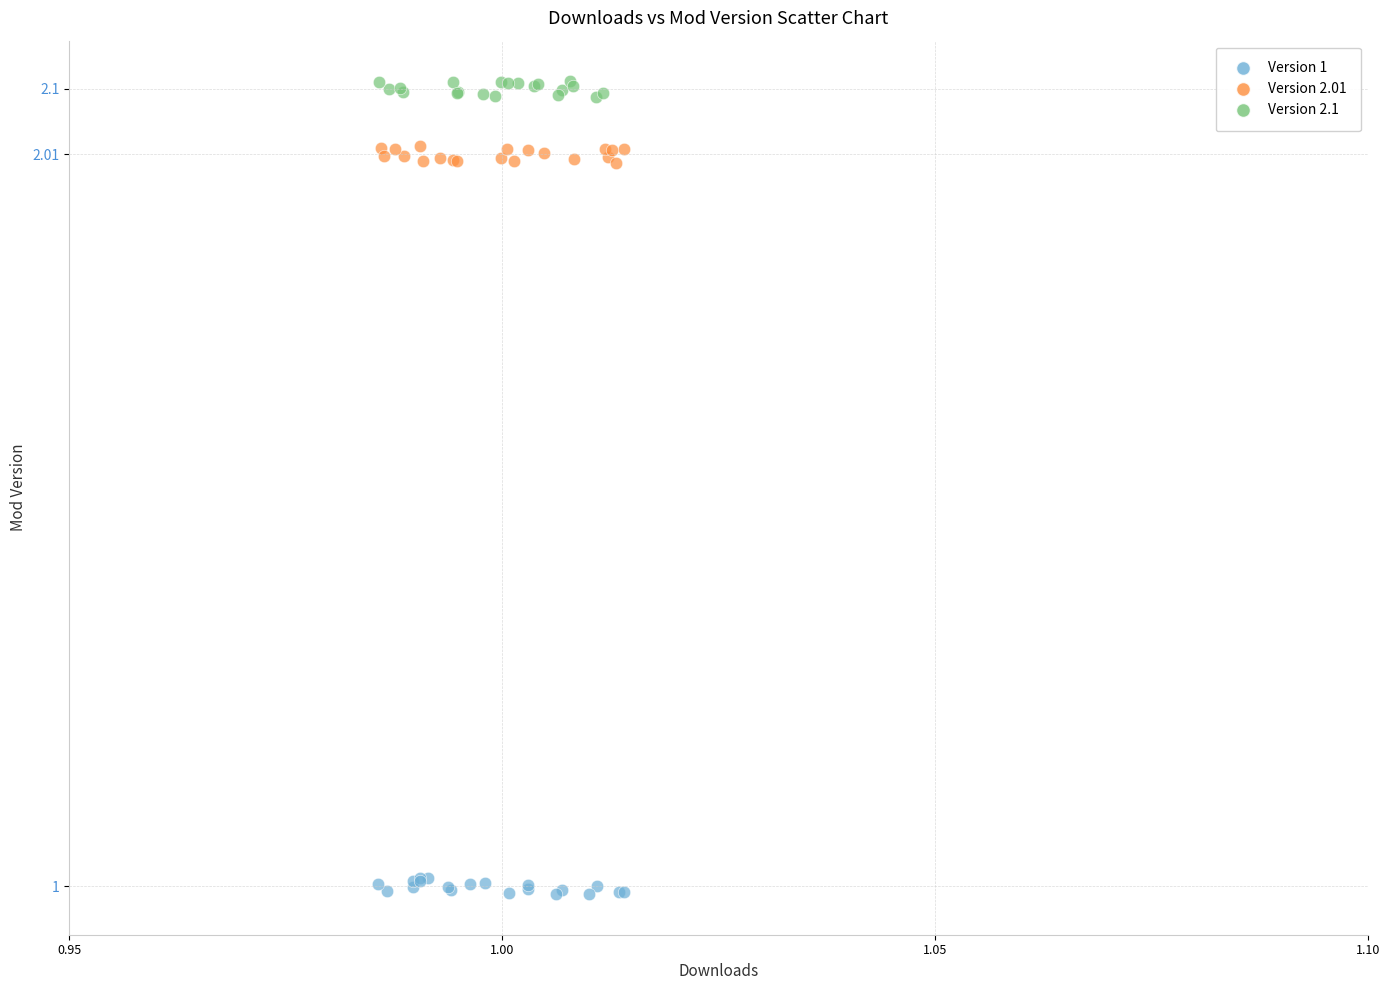

Which series contains the highest Y value?

Version 2.1